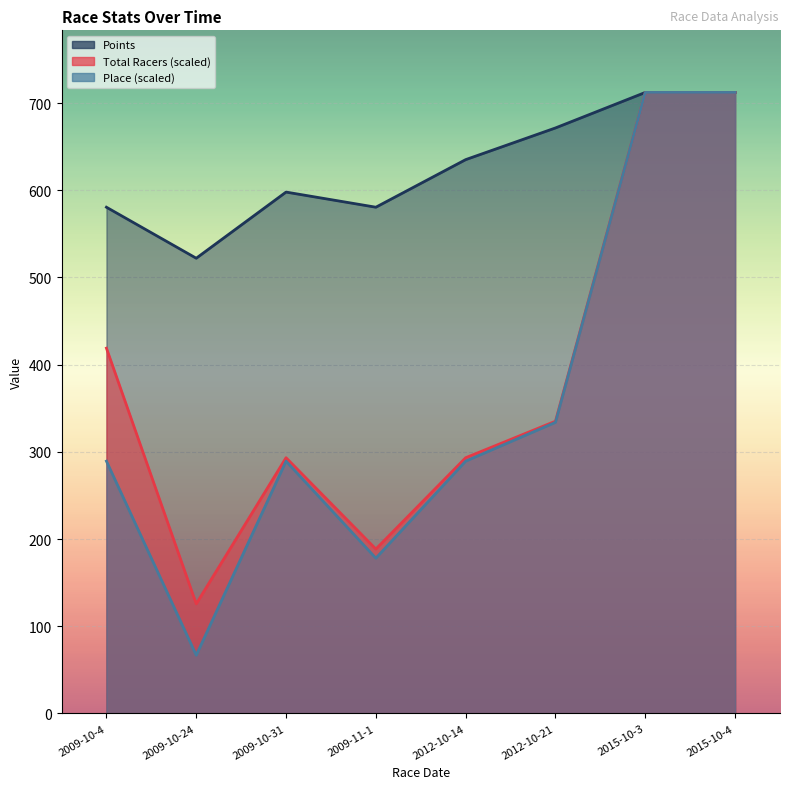

What position from the right is 2012-10-21?

3